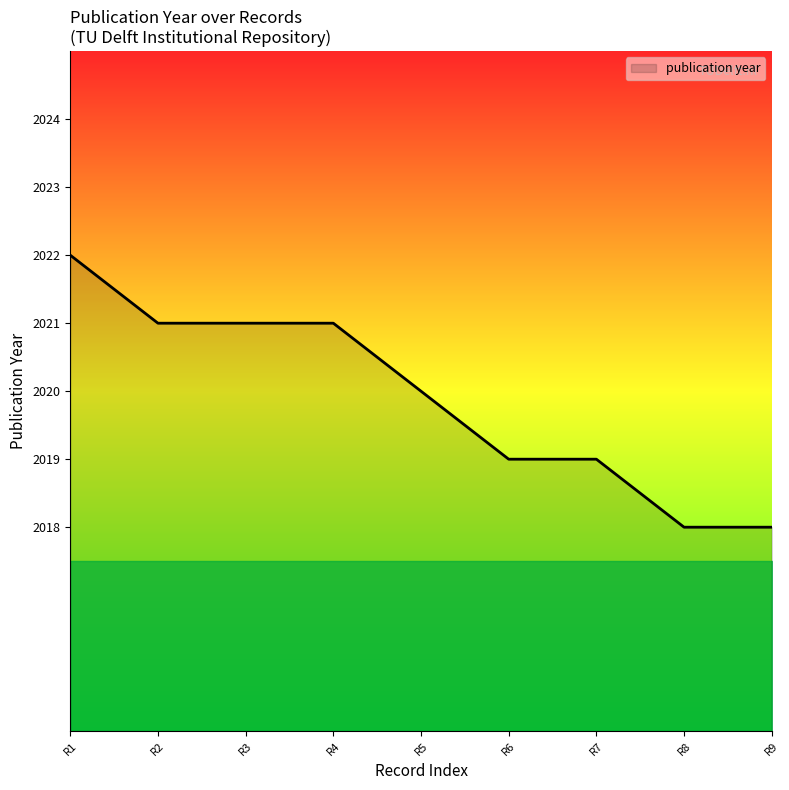

How many values are below 2020?

4